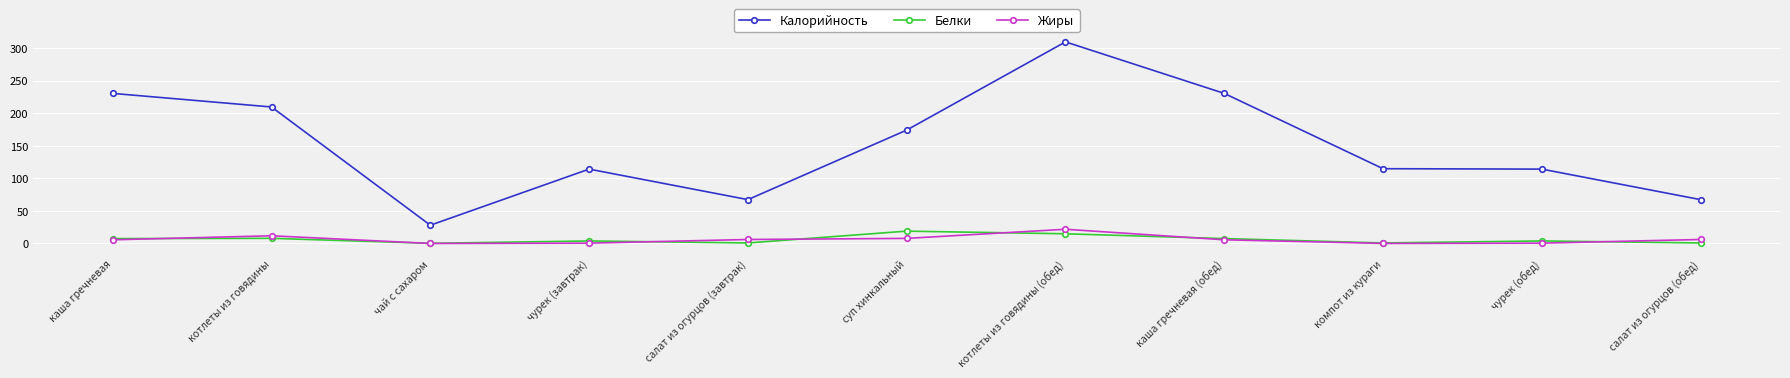

What is the label of the 9th point from the right?

чай с сахаром